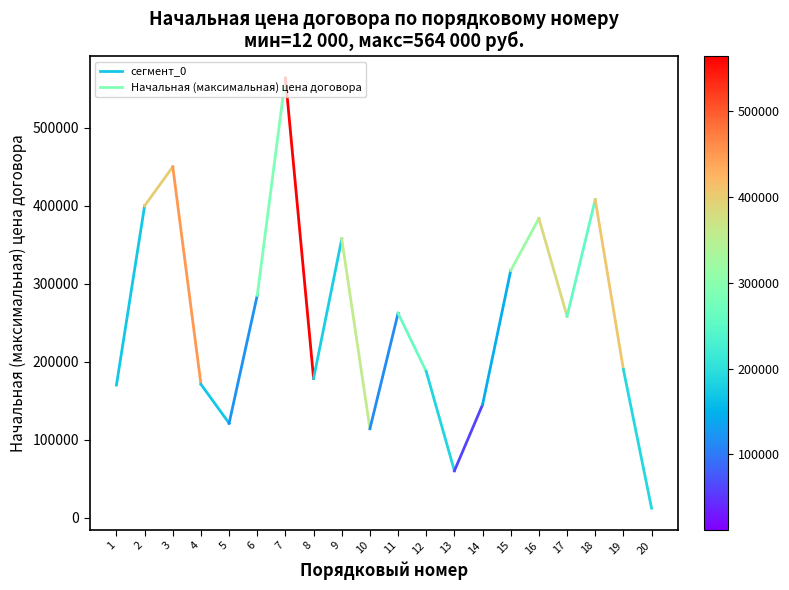

Rank the categories by value from highest to lowest.

2, 1